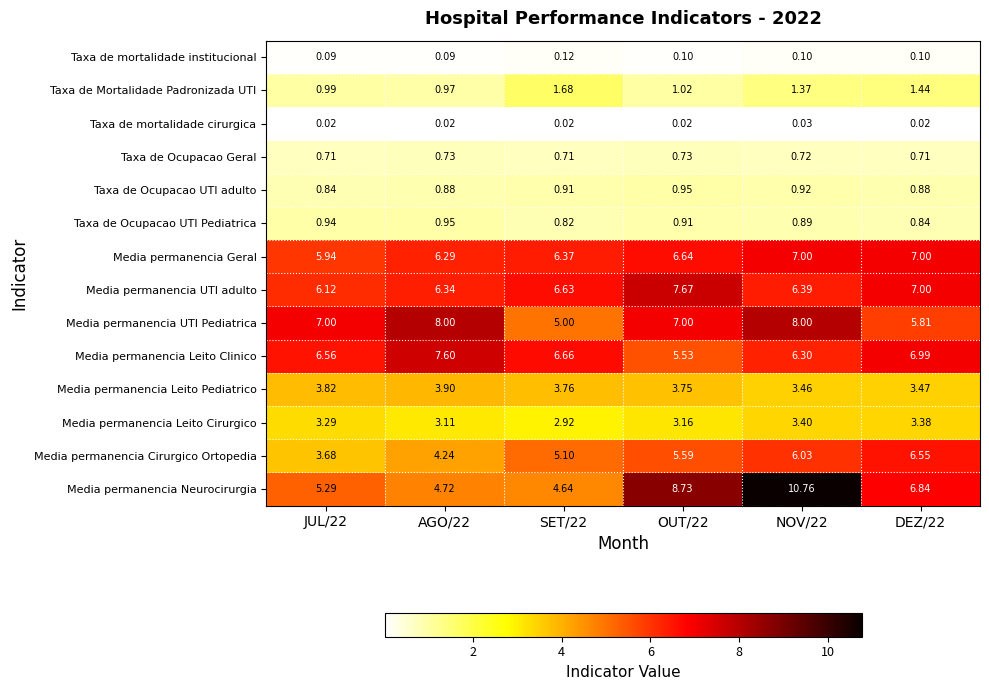

Which series has the widest spread of values?

Media permanencia Neurocirurgia